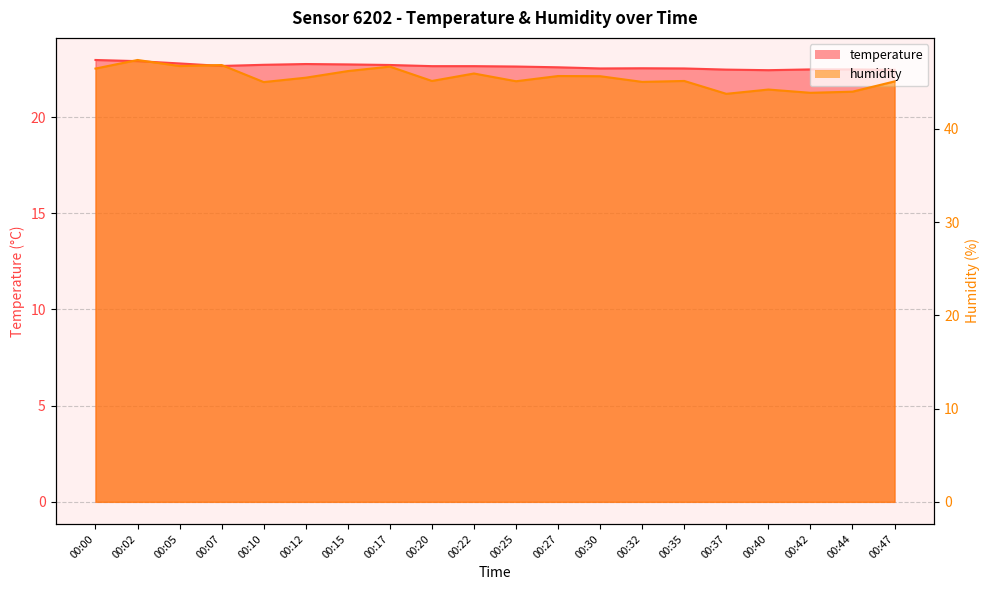

Reading left to right, extract all data points from this chart.

temperature: 23.0	22.9	22.8	22.7	22.7	22.8	22.7	22.7	22.6	22.6	22.6	22.6	22.5	22.5	22.5	22.5	22.4	22.5	22.5	22.5
humidity: 46.5	47.4	46.8	46.9	45.0	45.5	46.2	46.7	45.1	46.0	45.1	45.7	45.7	45.0	45.1	43.8	44.2	43.9	44.0	45.1